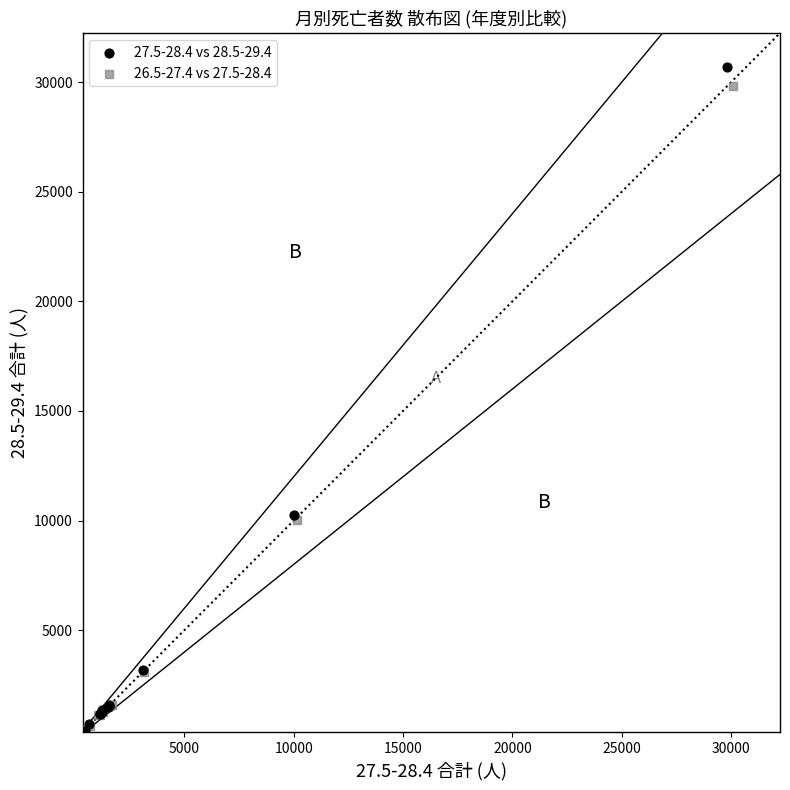

Which series has the widest spread of Y values?

27.5-28.4 vs 28.5-29.4